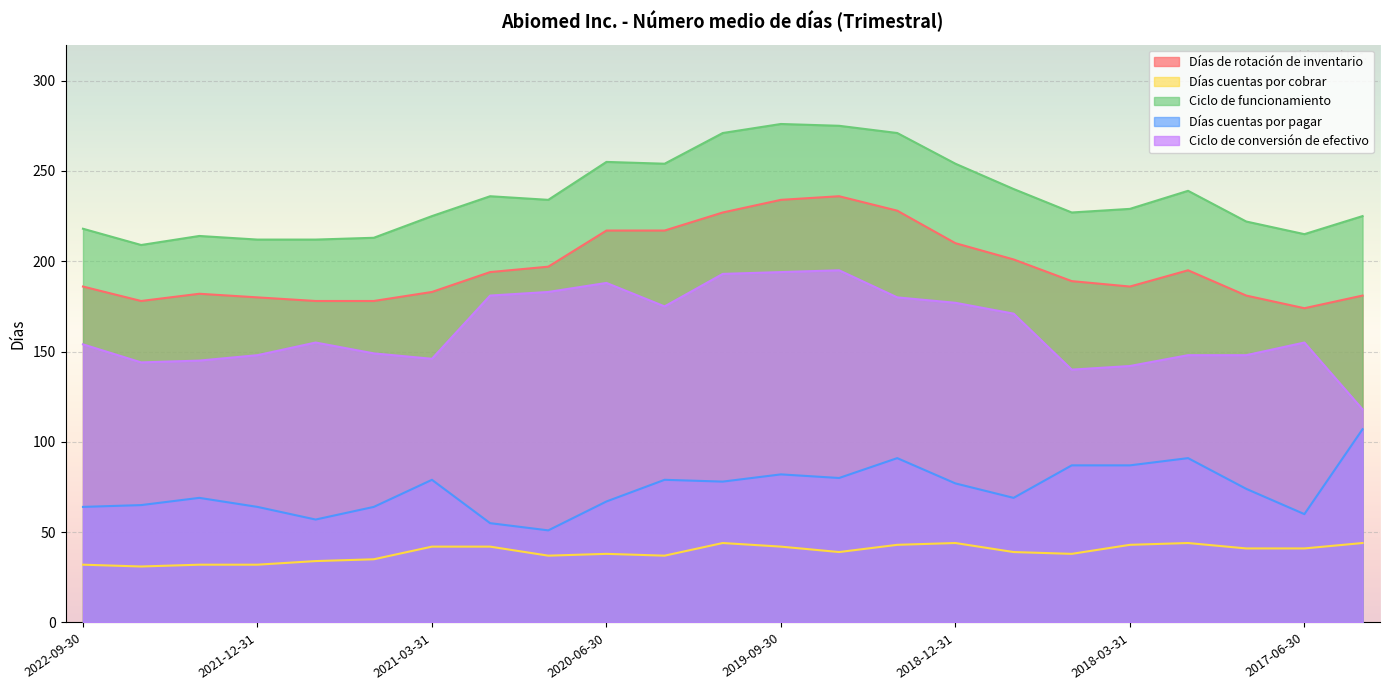

What is the difference between the second highest and second lowest values in the Días de rotación de inventario series?

56